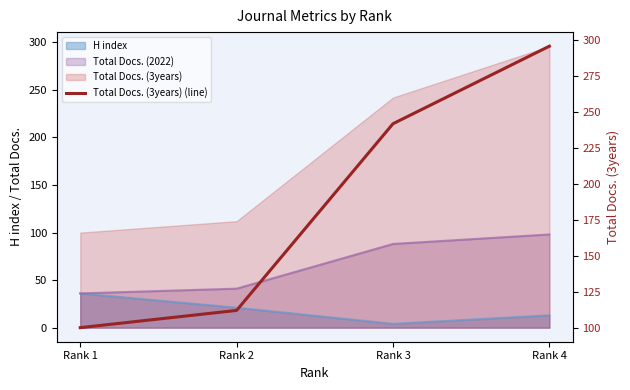

What is the difference between the maximum and minimum values?

196